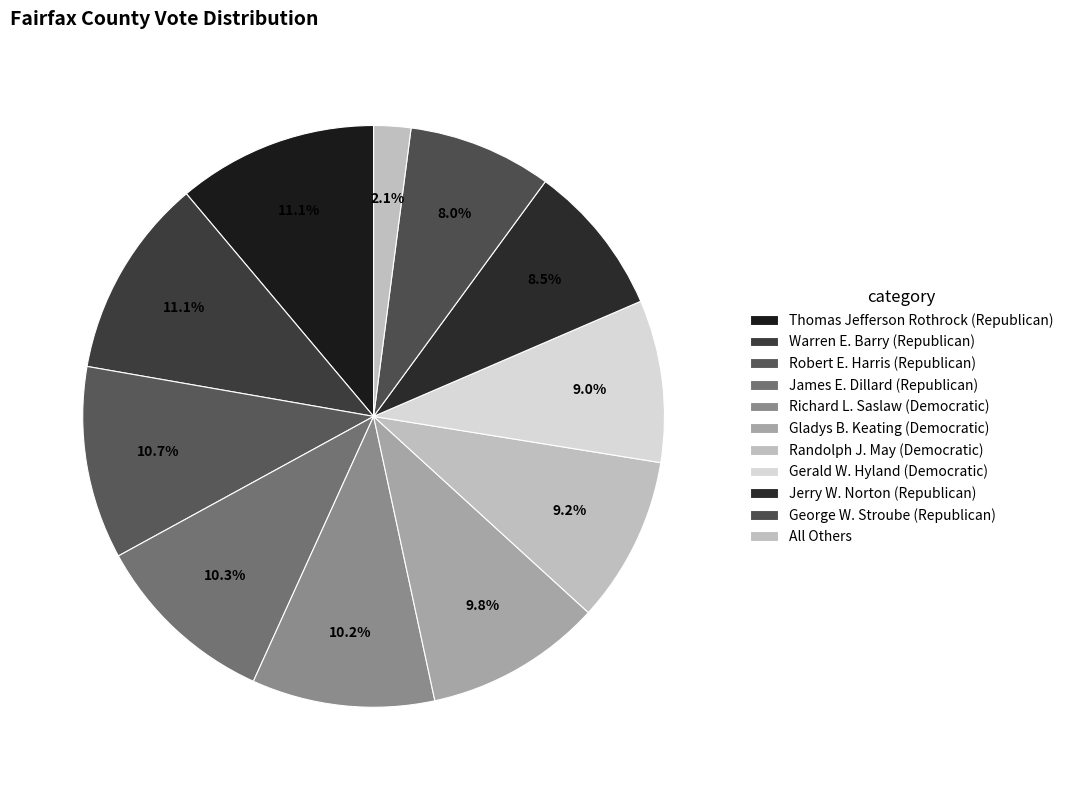

Does any single category account for the majority?

No